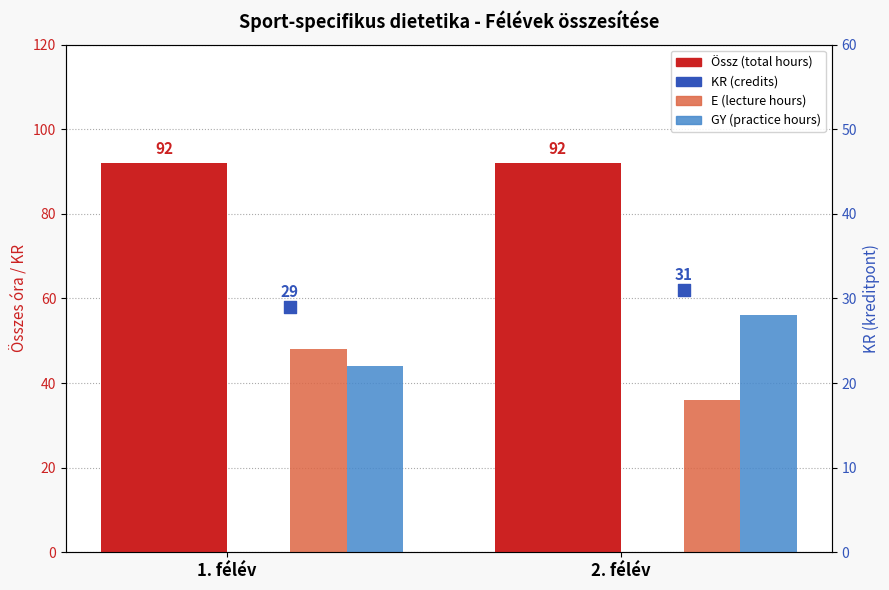

Which series has the largest Y range (max minus min)?

E (lecture hours)